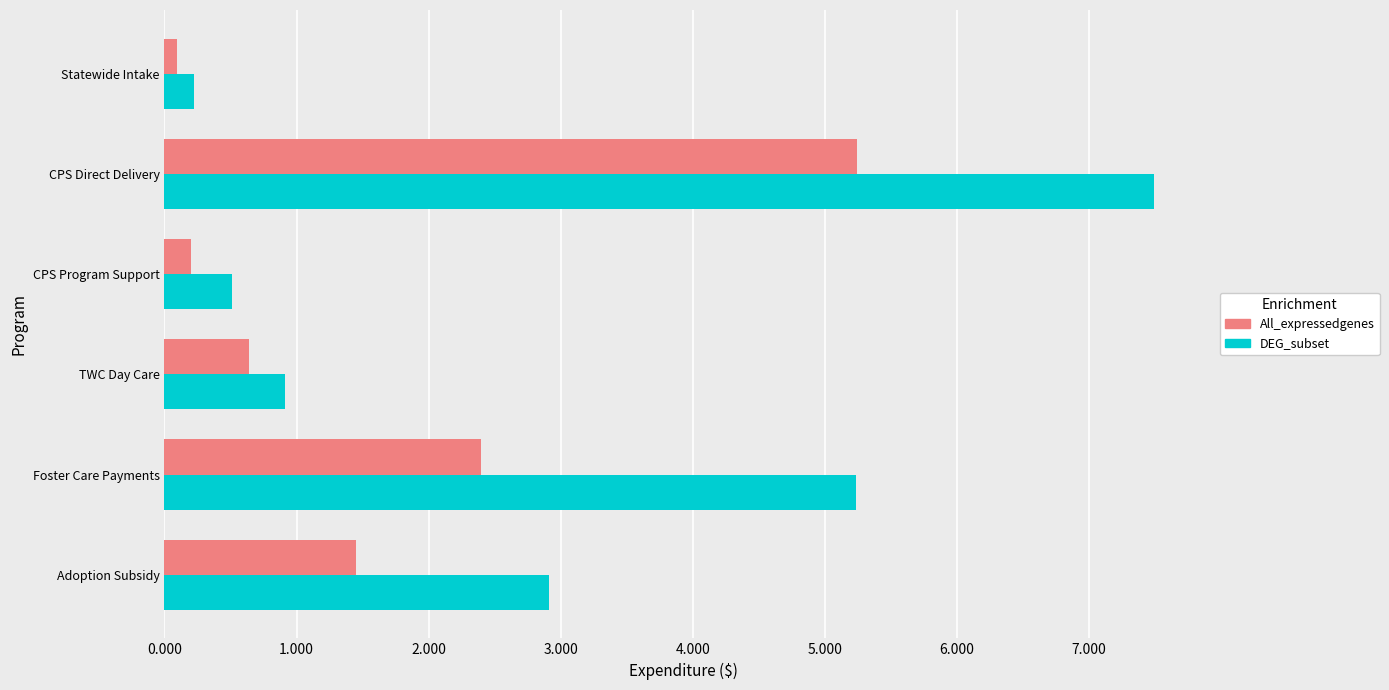

What are all the series names shown in the legend?

All_expressedgenes, DEG_subset